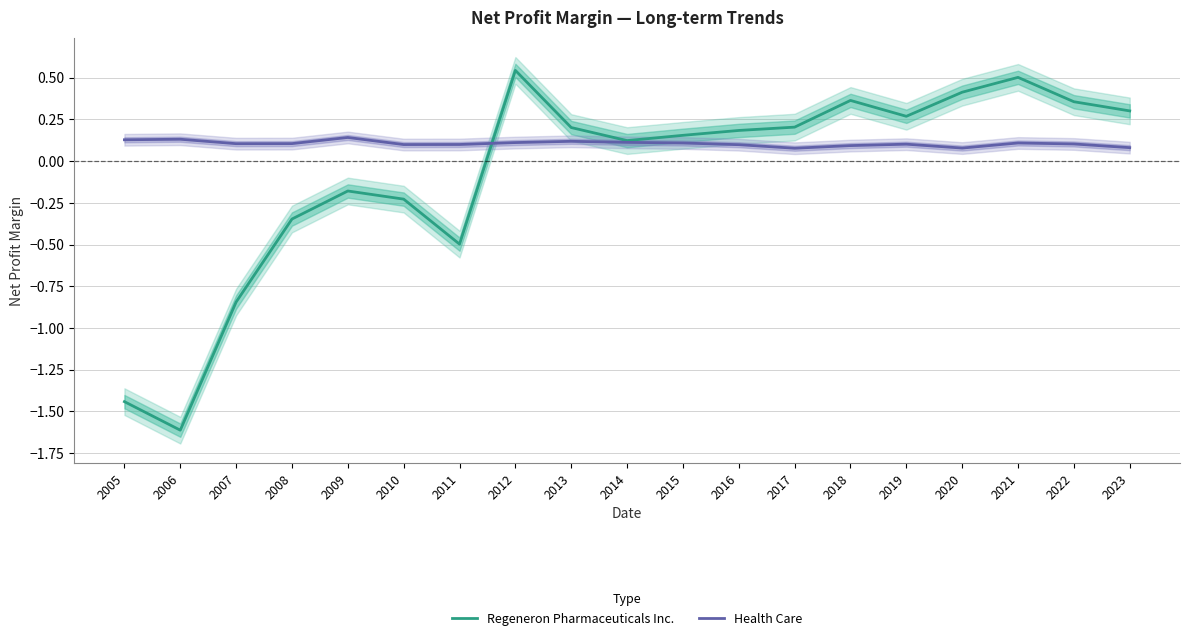

What is the difference between the maximum and minimum values in the Regeneron Pharmaceuticals Inc. series?

2.2